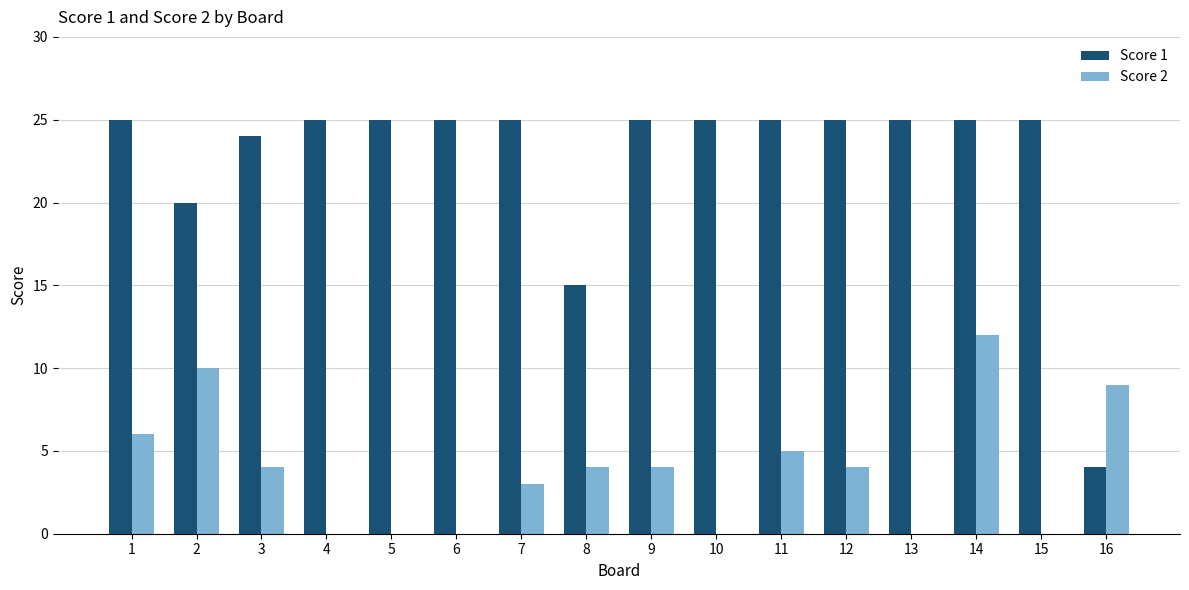

What is the maximum value for Score 2?

12